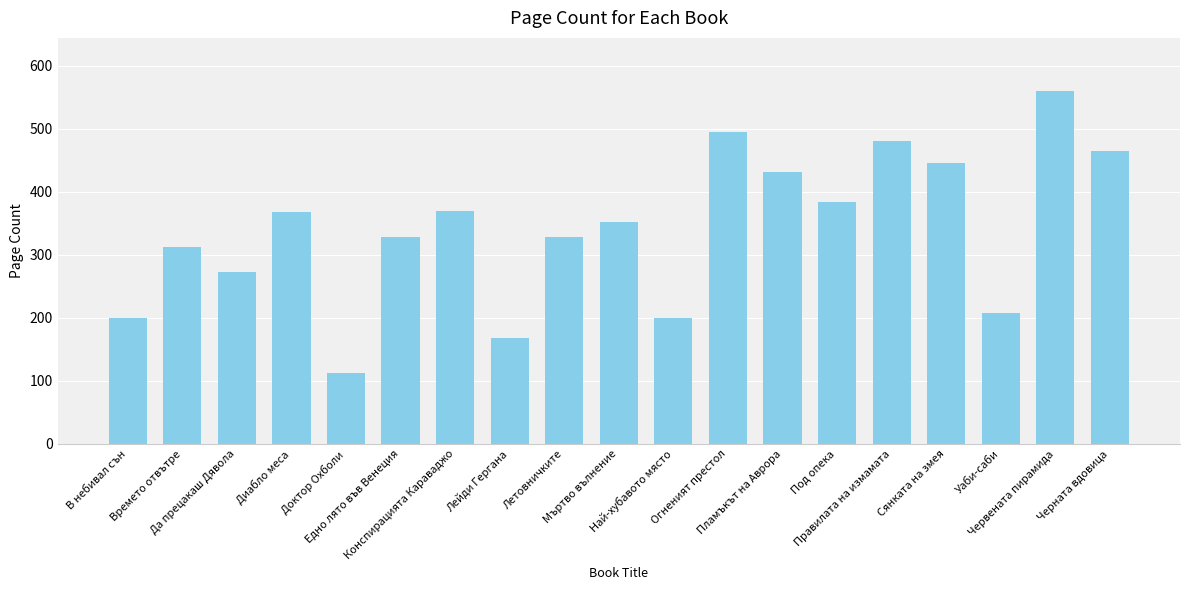

What is the sum of the values at В небивал сън and Мъртво вълнение?

552